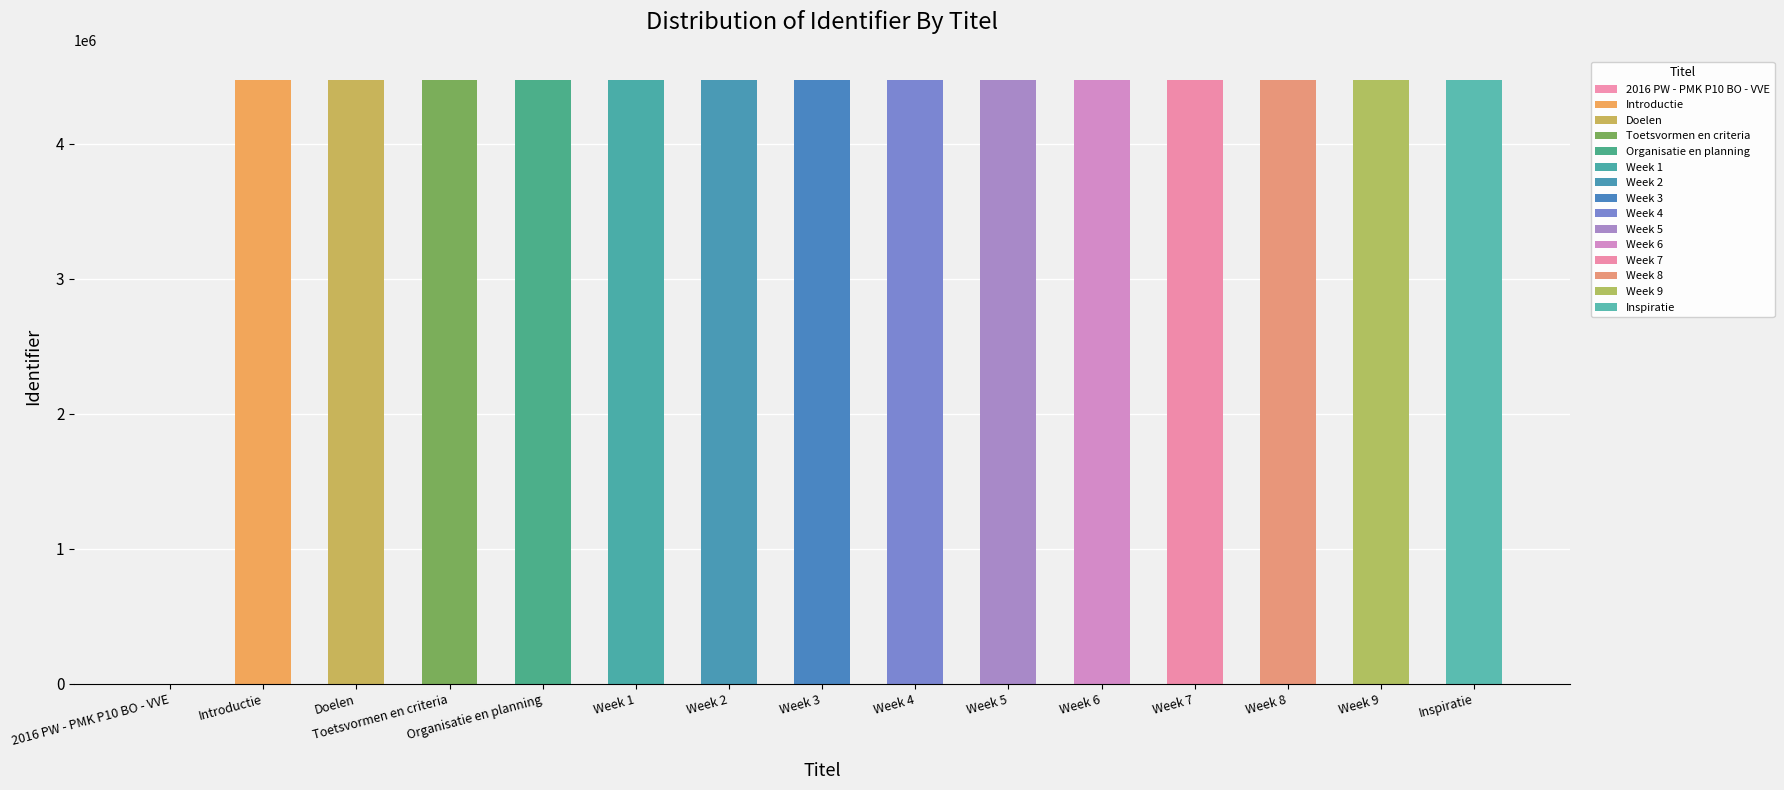

What position from the left is Week 2?

7